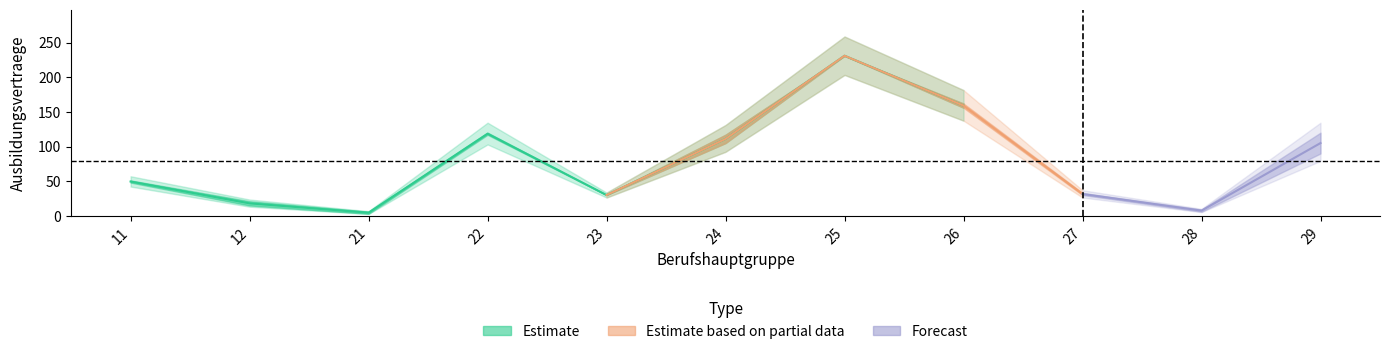

What is the value of the gesamt_2015 point at the 2nd from the left?

15